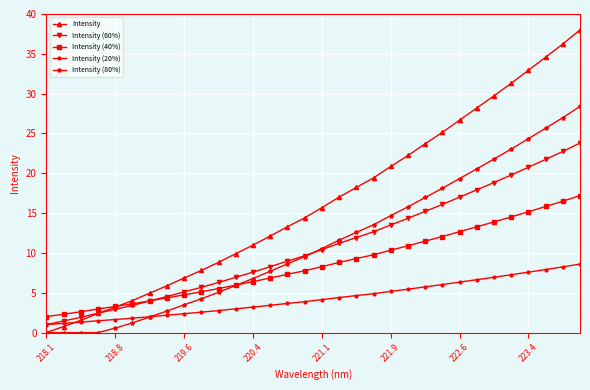

What is the highest value of the Intensity (60%) series?

23.8